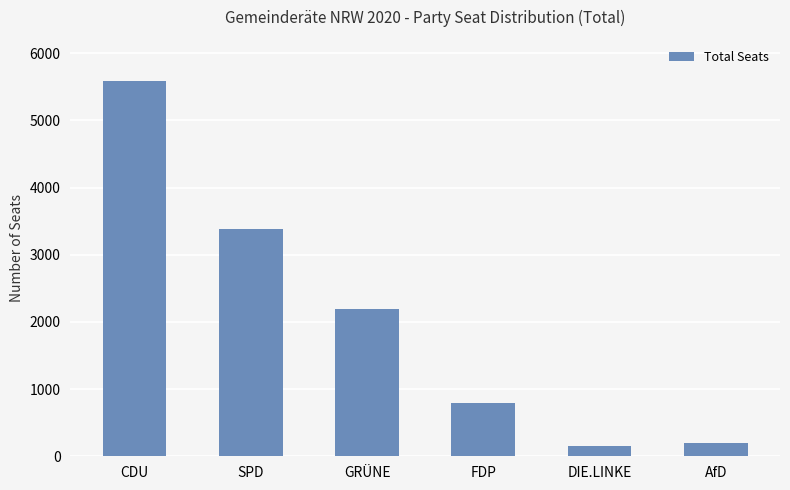

What is the ratio of the value at DIE.LINKE to the value at FDP?

0.2